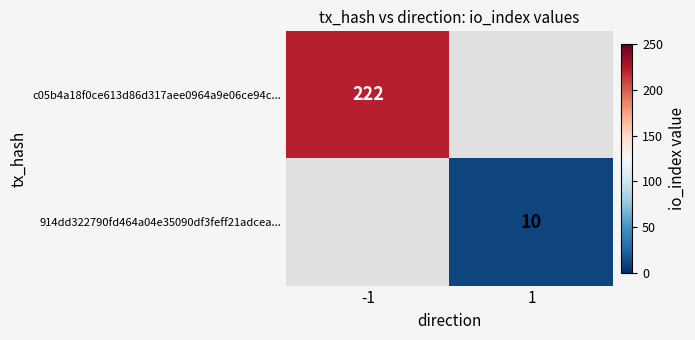

How many data points does each series have?

2